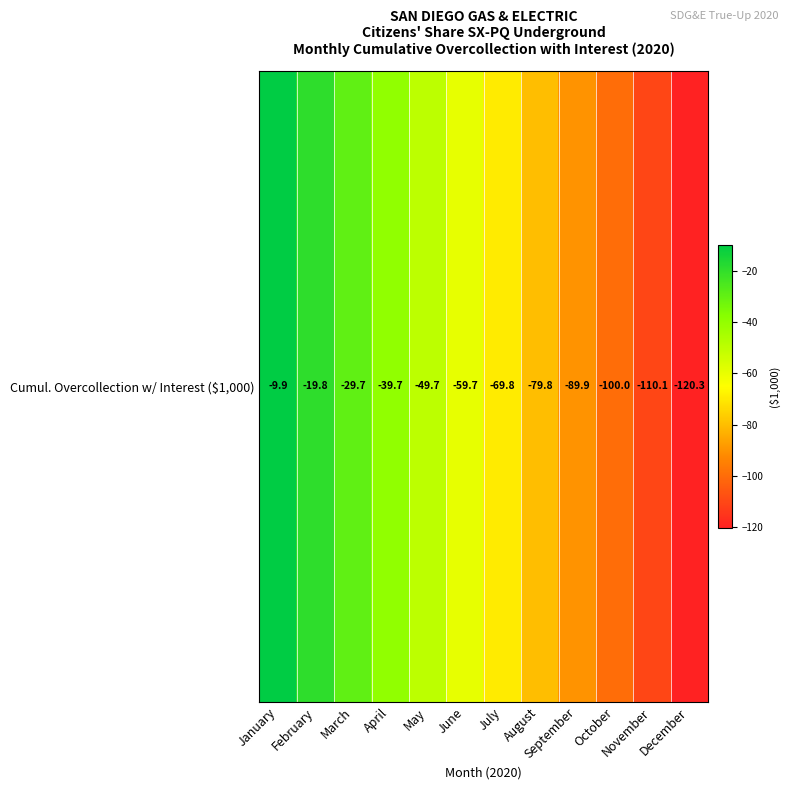

List the labels in order of value, smallest first.

December, November, October, September, August, July, June, May, April, March, February, January